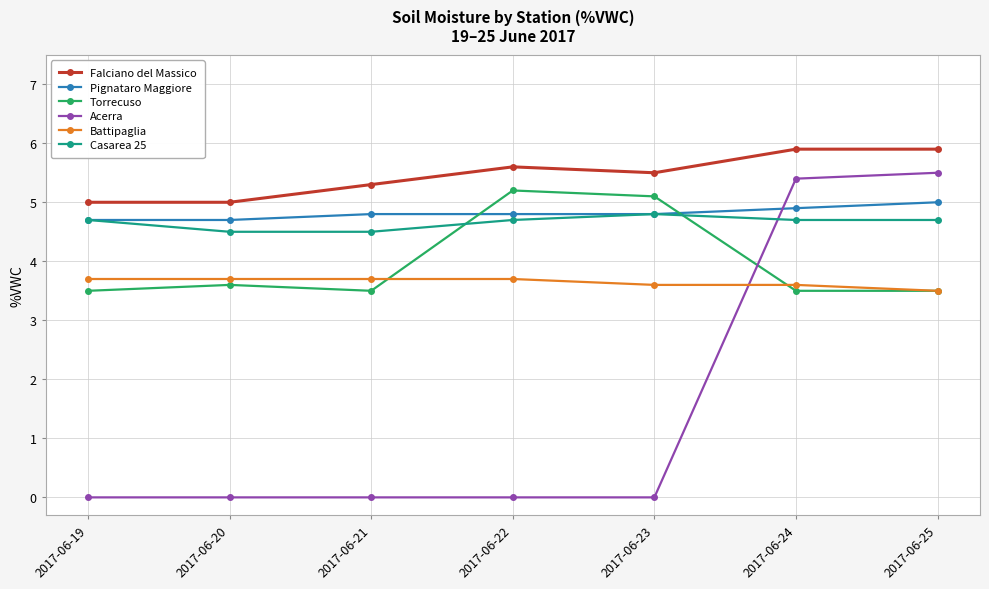

Is this an area chart (filled region under the line)?

No